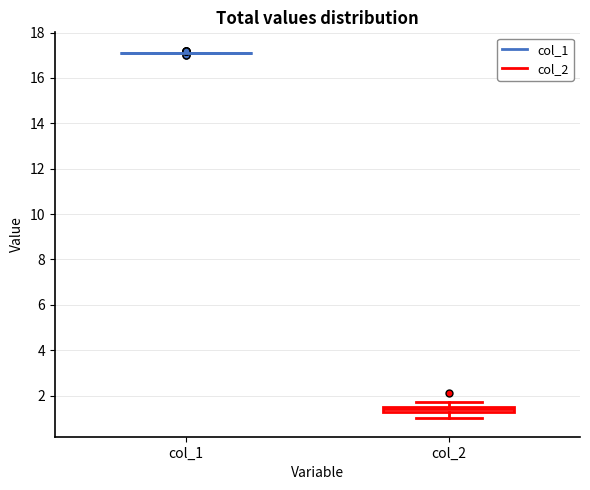

Where does the lower whisker of the box for col_2 end on the y-axis? The values are not printed on the chart, so give them approximately, as read against the axis.

1.0